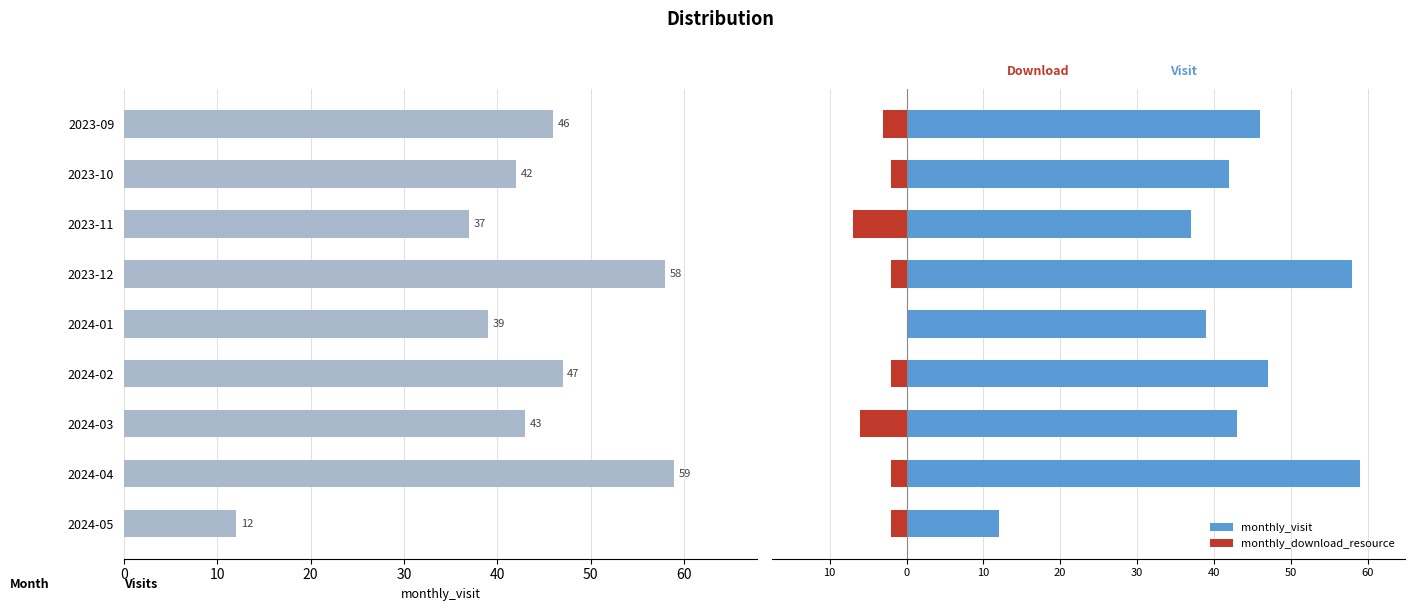

How many monthly_download_resource values are between -3 and -2?

6